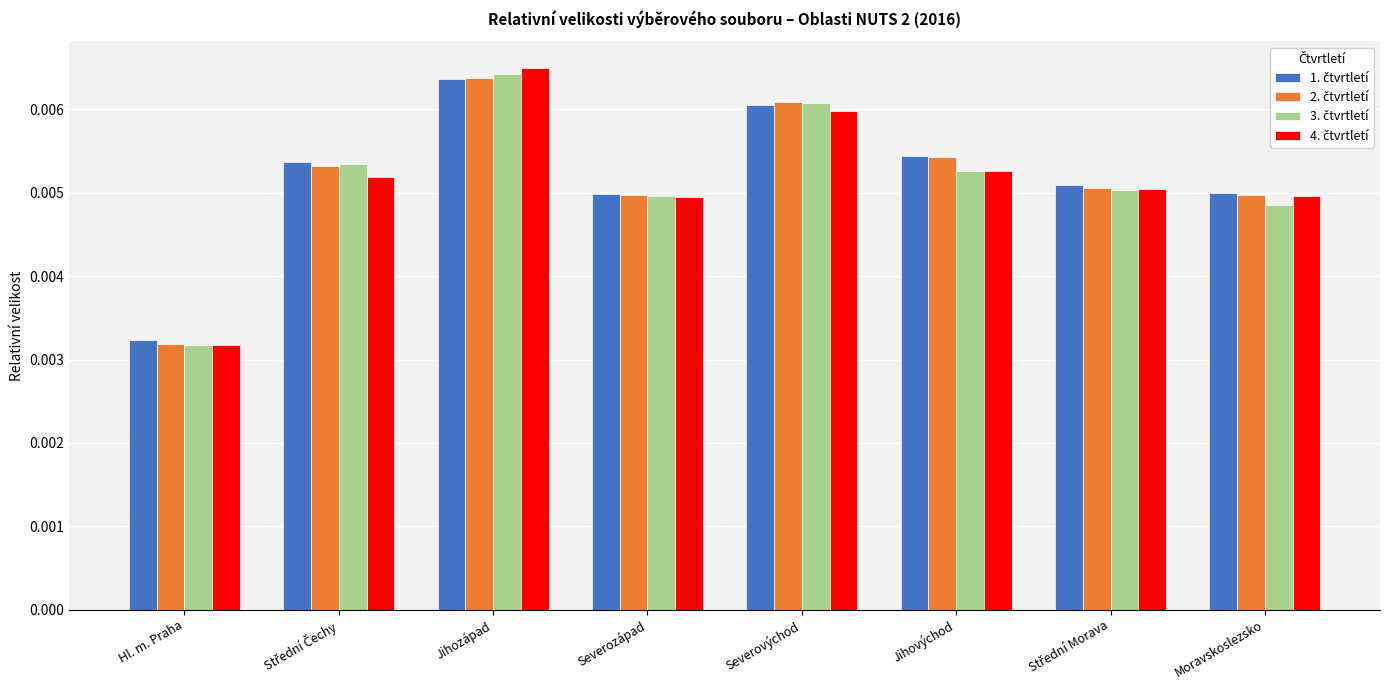

Does the chart contain stacked bars?

No